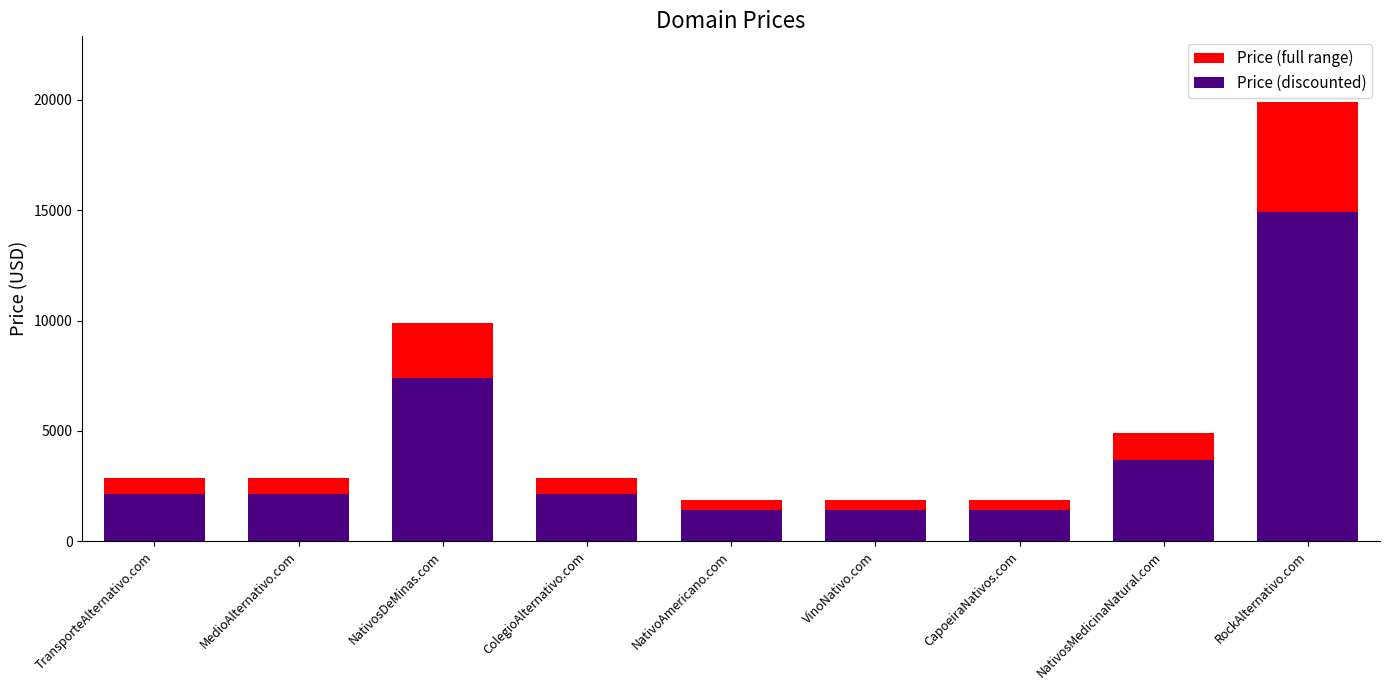

What position from the right is MedioAlternativo.com?

8